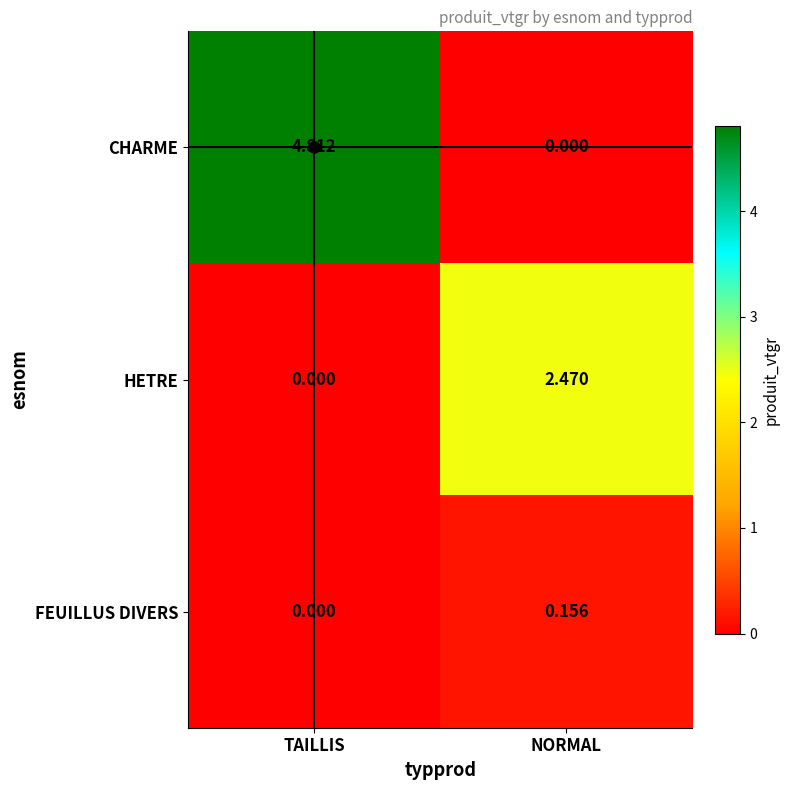

What is the total value across all series at TAILLIS?

4.8